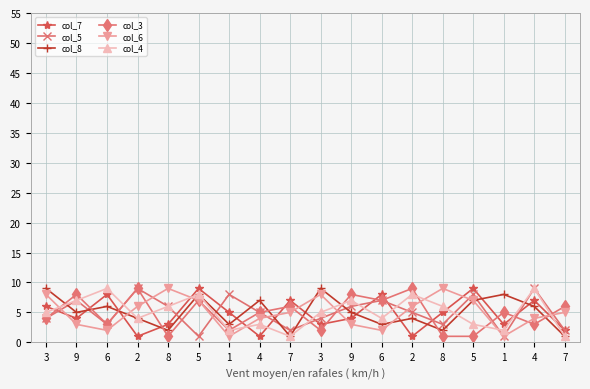

At which category does the chart reach its minimum across all series?

2